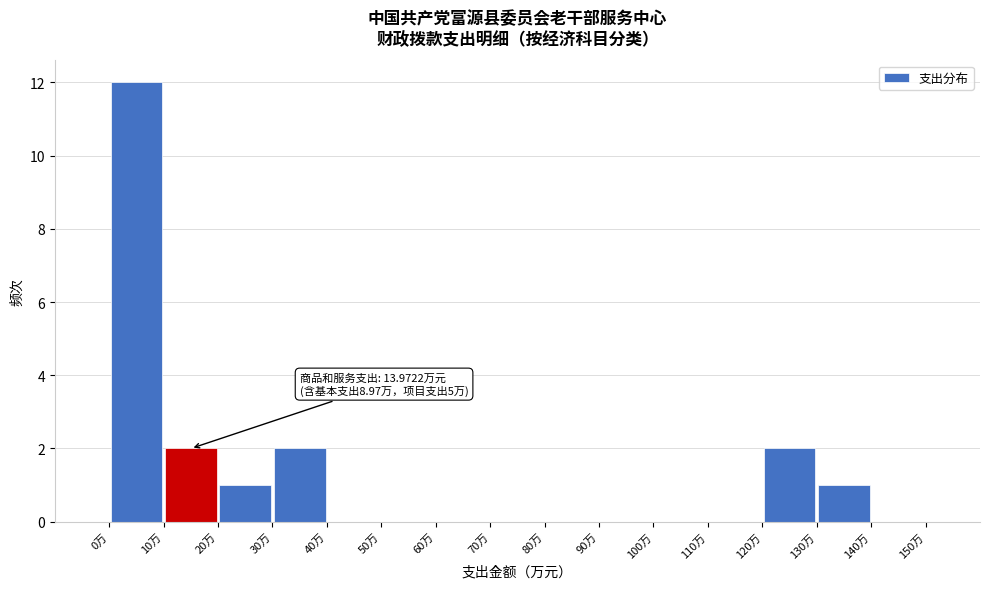

Over which range of the x-axis is the bar tallest?

0 to 10